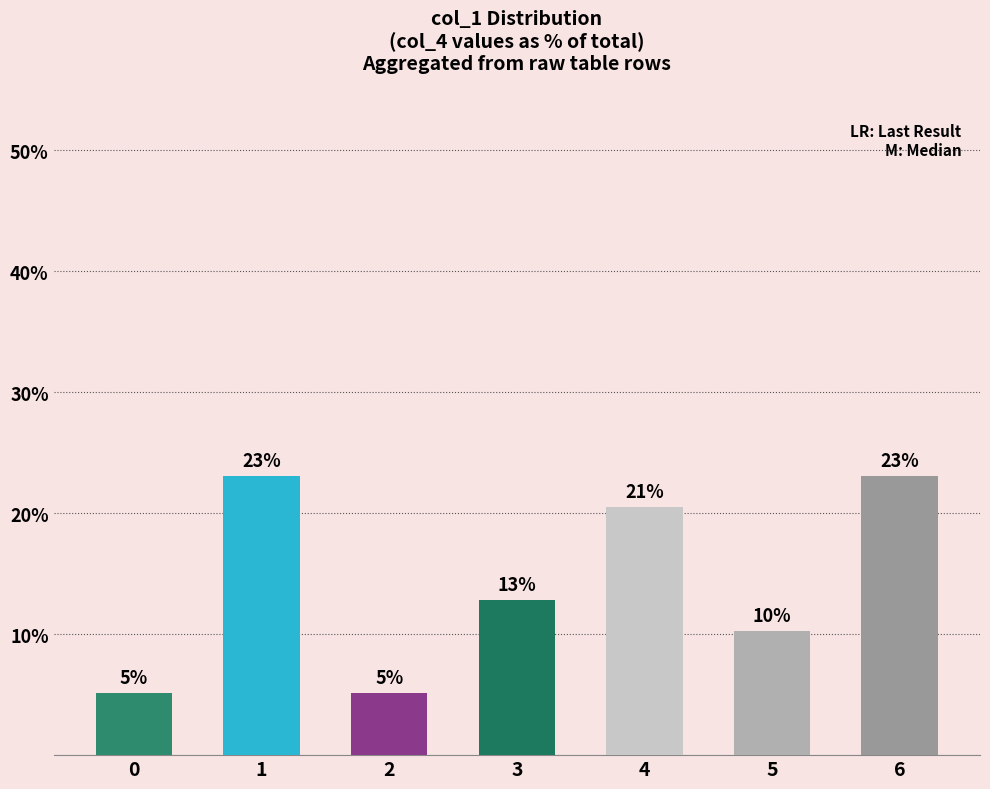

How many bars are there in total?

7